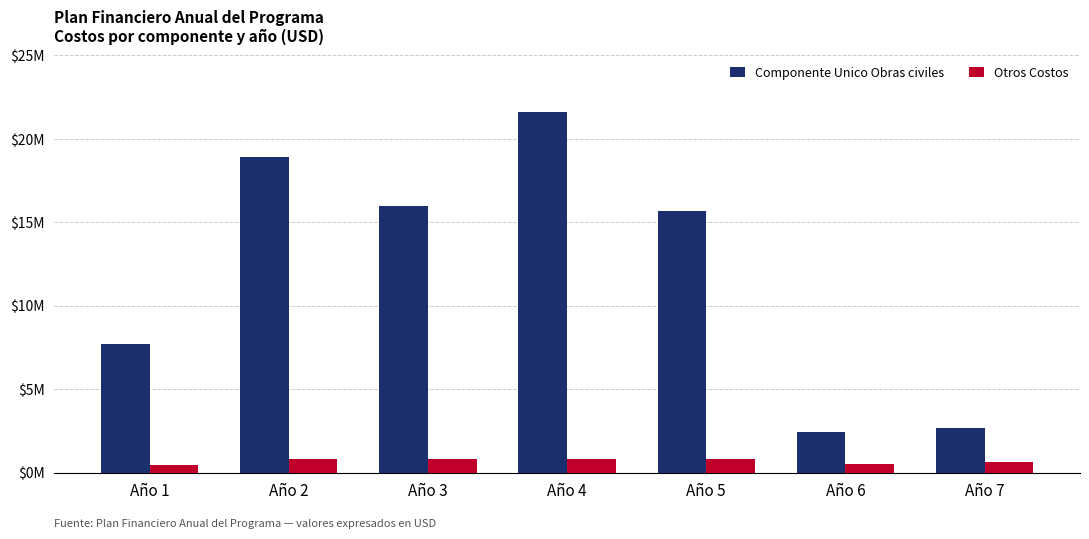

Is the value of Componente Unico Obras civiles at Año 1 greater than the value of Otros Costos at Año 3?

Yes